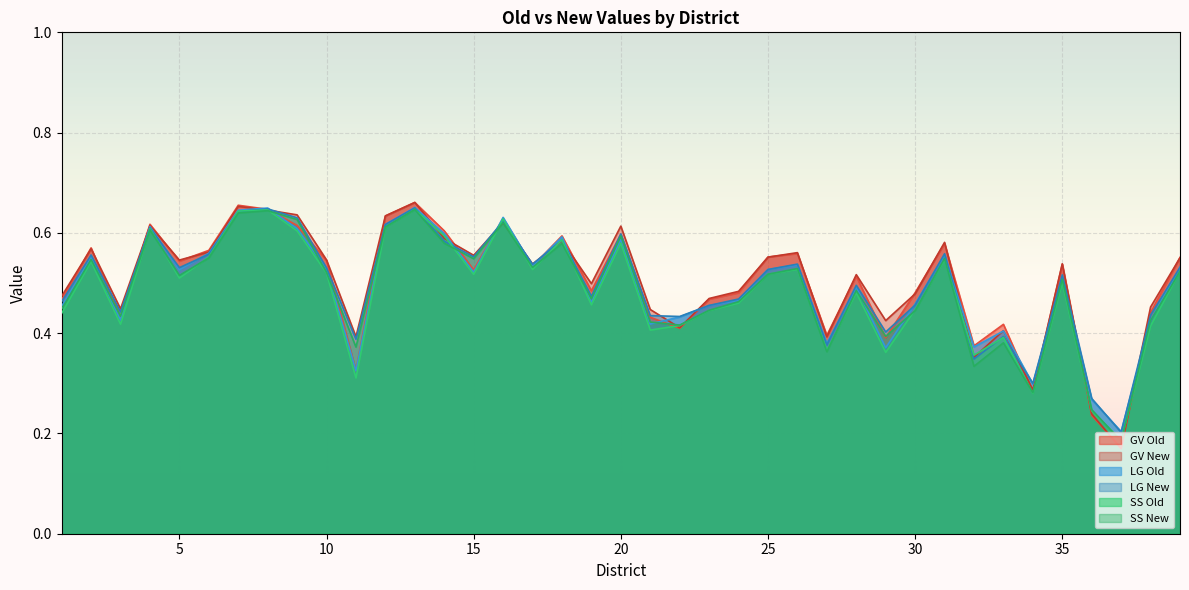

What is the difference between the LG New values at 1 and 11?

0.1